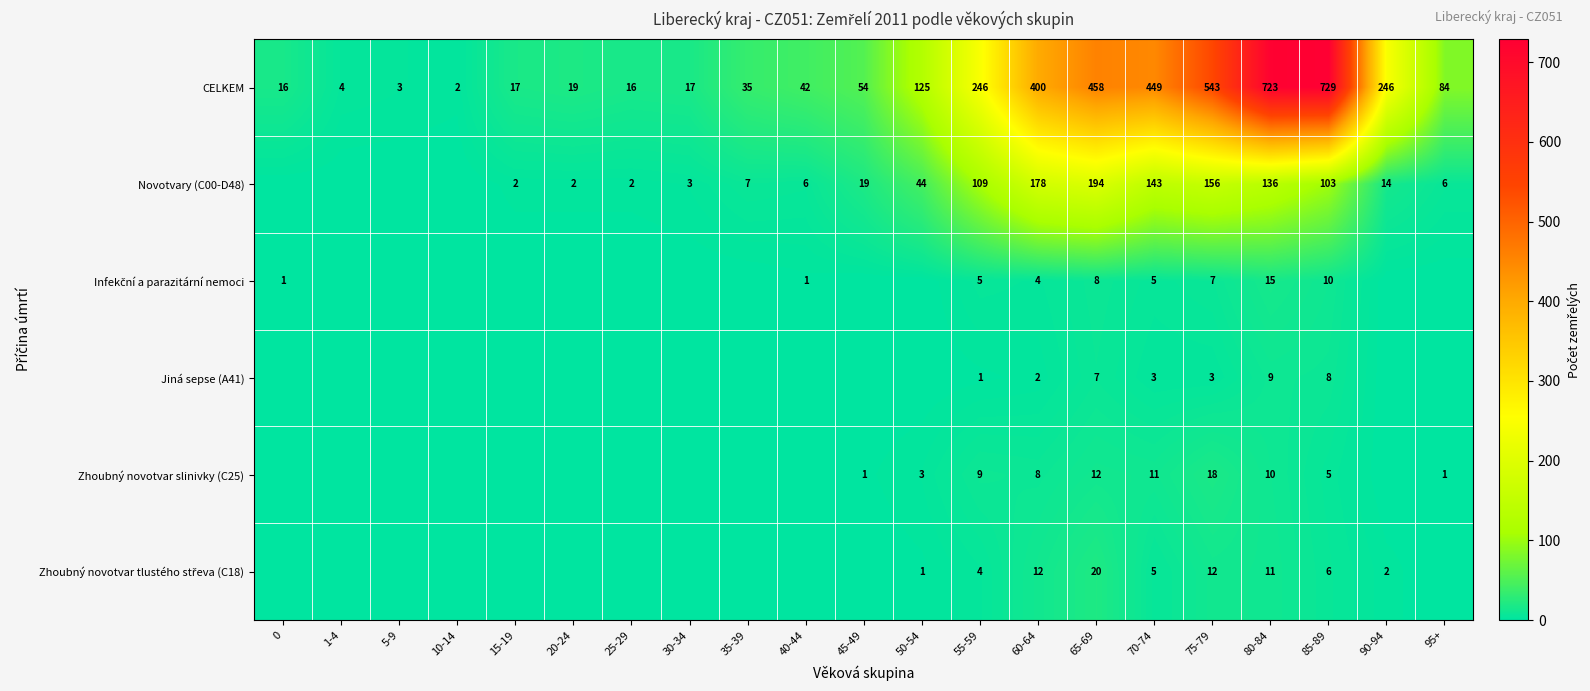

The value of CELKEM at 25-29 is 16. True or false?

True